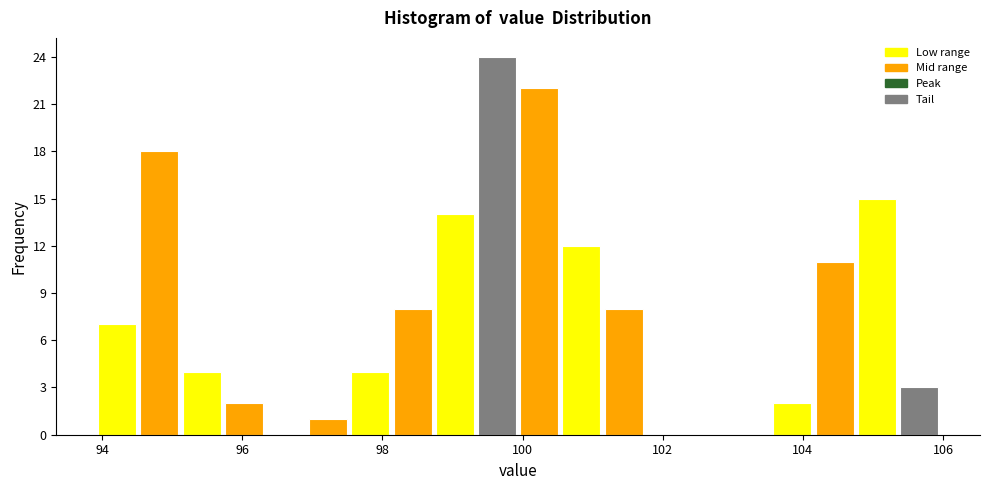

Around what value on the x-axis is the tallest bar? Give the approximate position of its centre, as read against the axis.

99.6